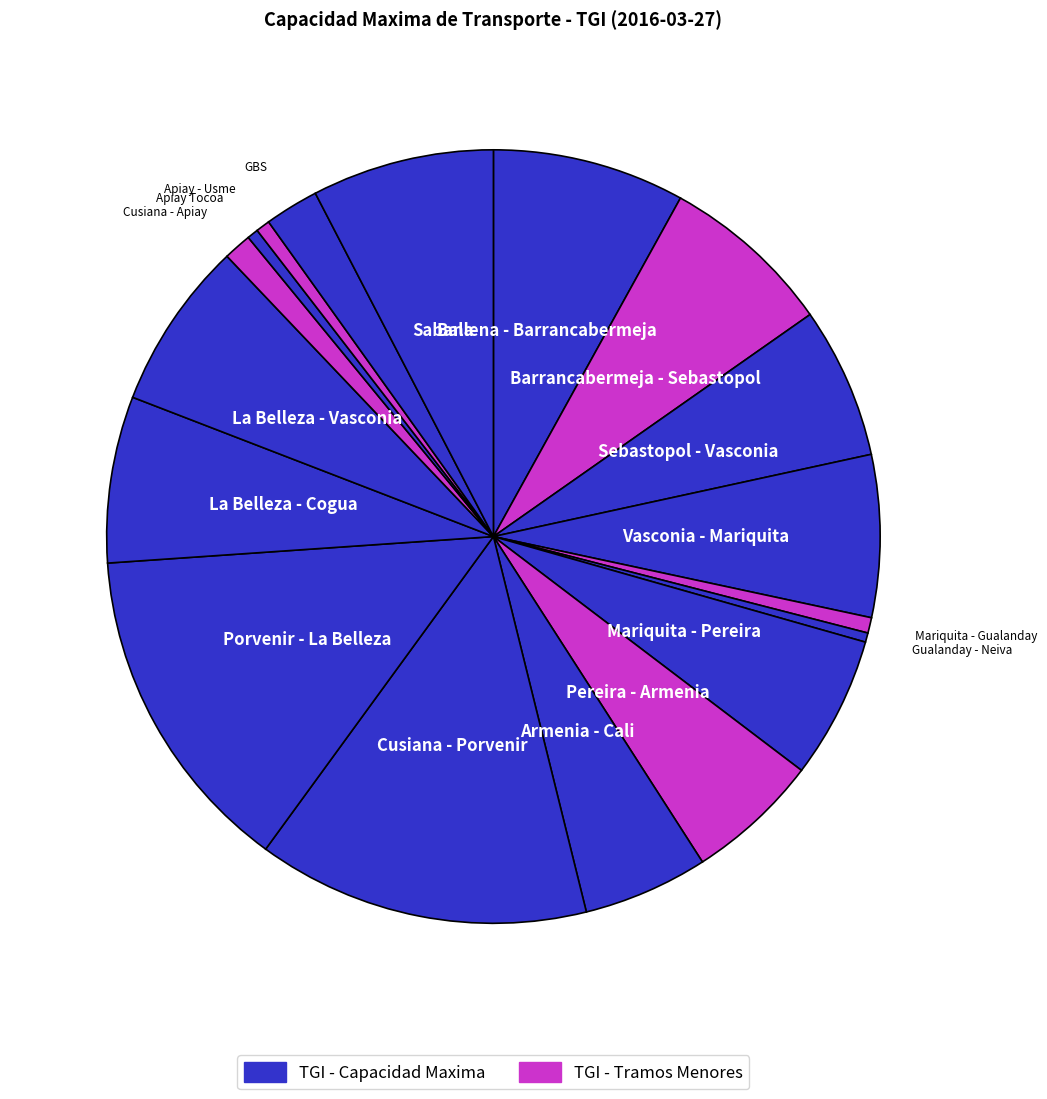

Does any single category account for the majority?

No